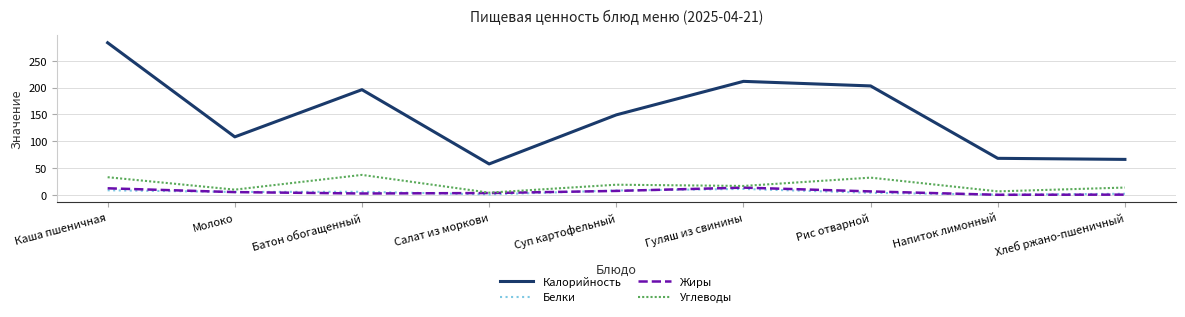

What are all the series names shown in the legend?

Калорийность, Белки, Жиры, Углеводы